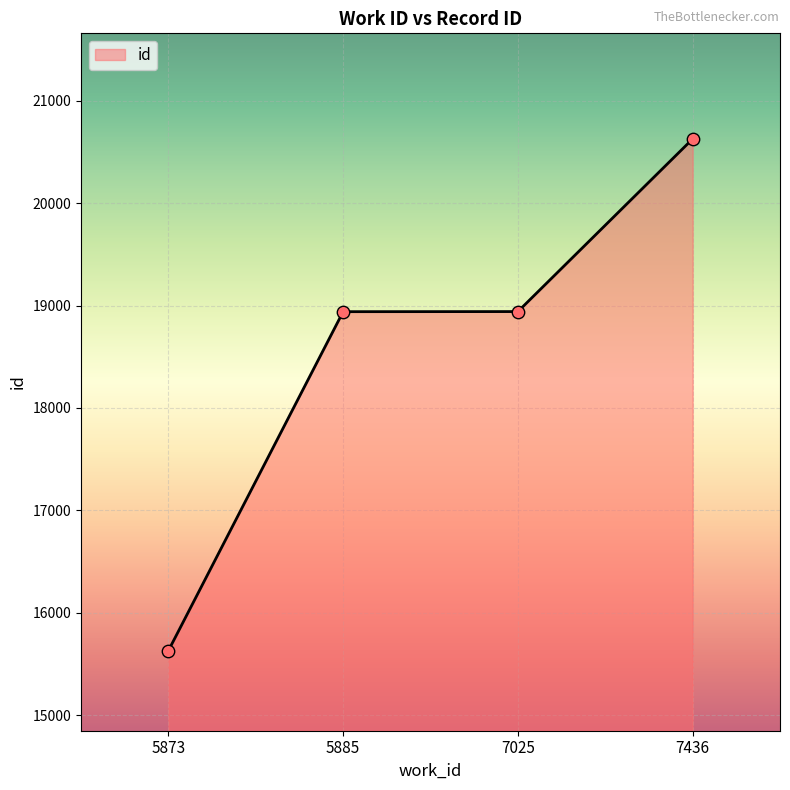

What is the change in value from 7025 to 7436?

+1686